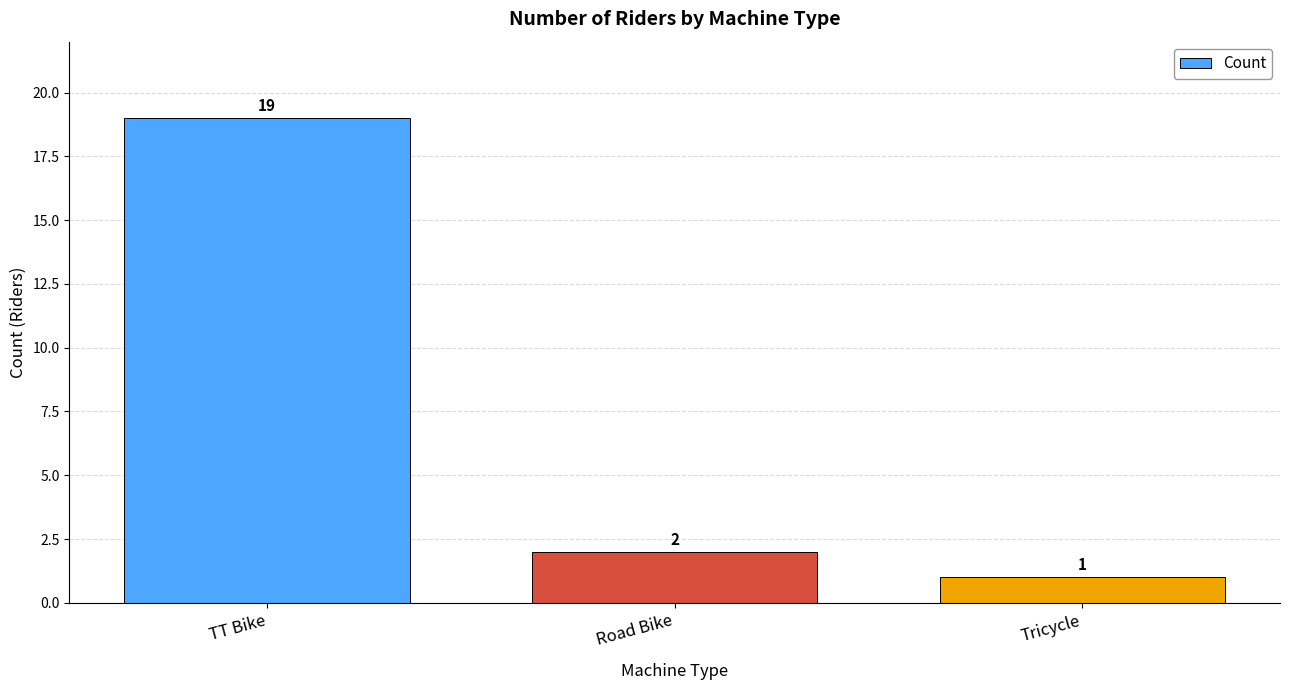

Are the bars horizontal?

No